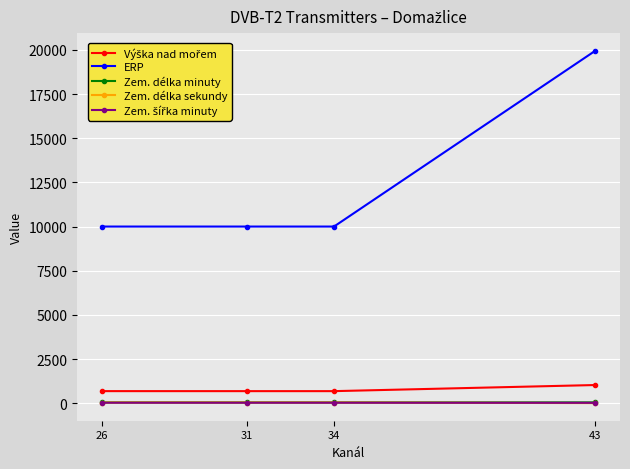

Is it true that ERP equals 2850 at 34?

False